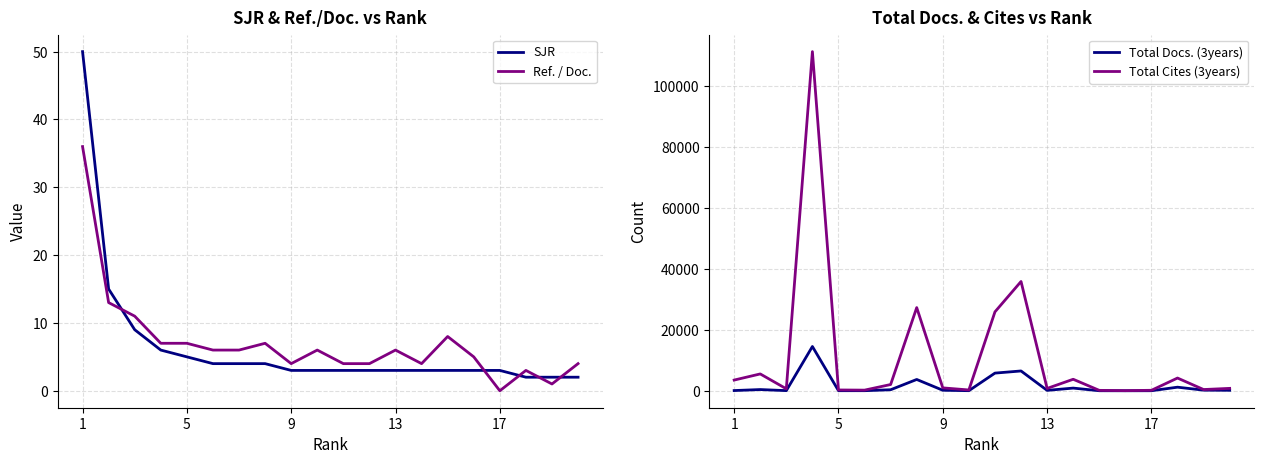

True or false: SJR and Total Docs. (3years) cross at least once.

False